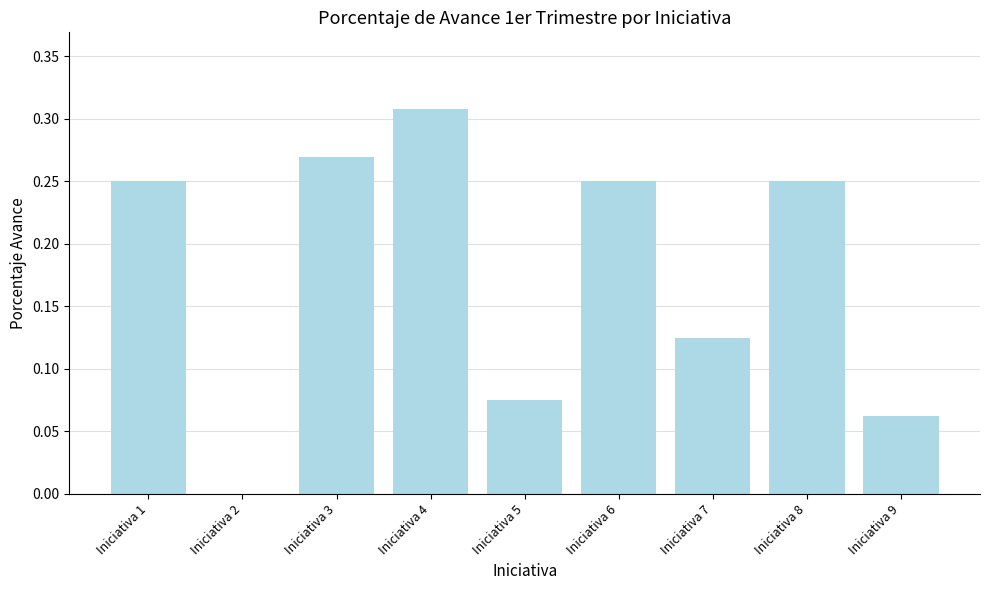

What is the sum of the values at Iniciativa 3 and Iniciativa 4?

0.6